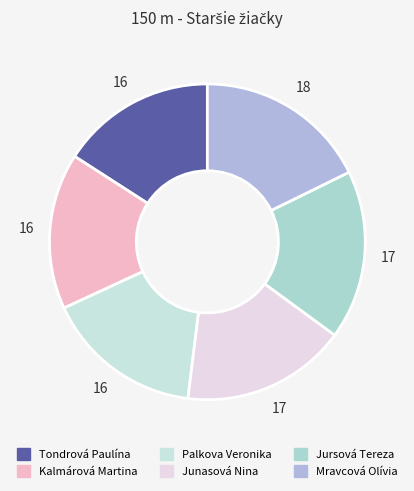

Do Tondrová Paulína and Junasová Nina together represent more than half of the pie?

No